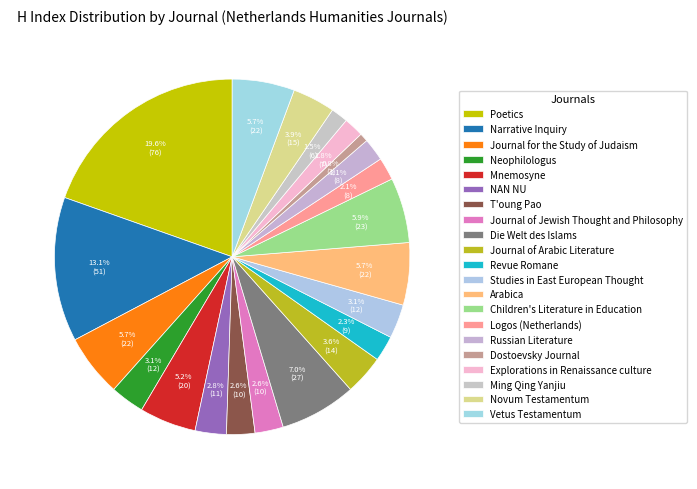

Does any single category account for the majority?

No